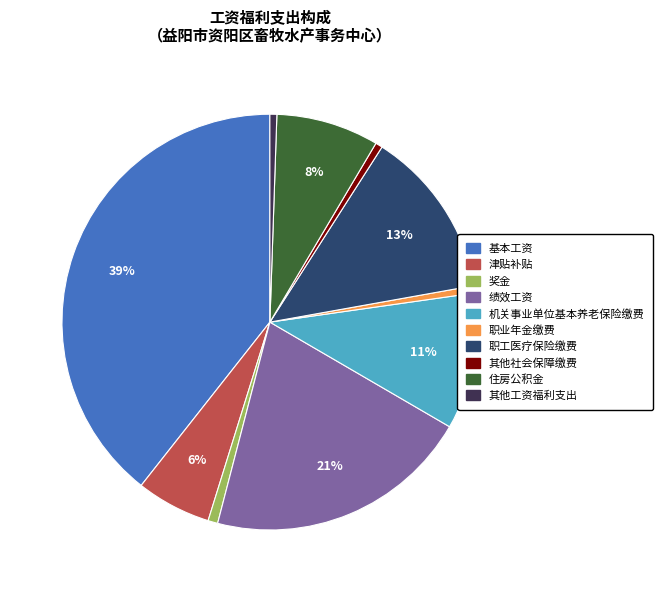

Is the sum of 机关事业单位基本养老保险缴费 and 职工医疗保险缴费 greater than half?

No